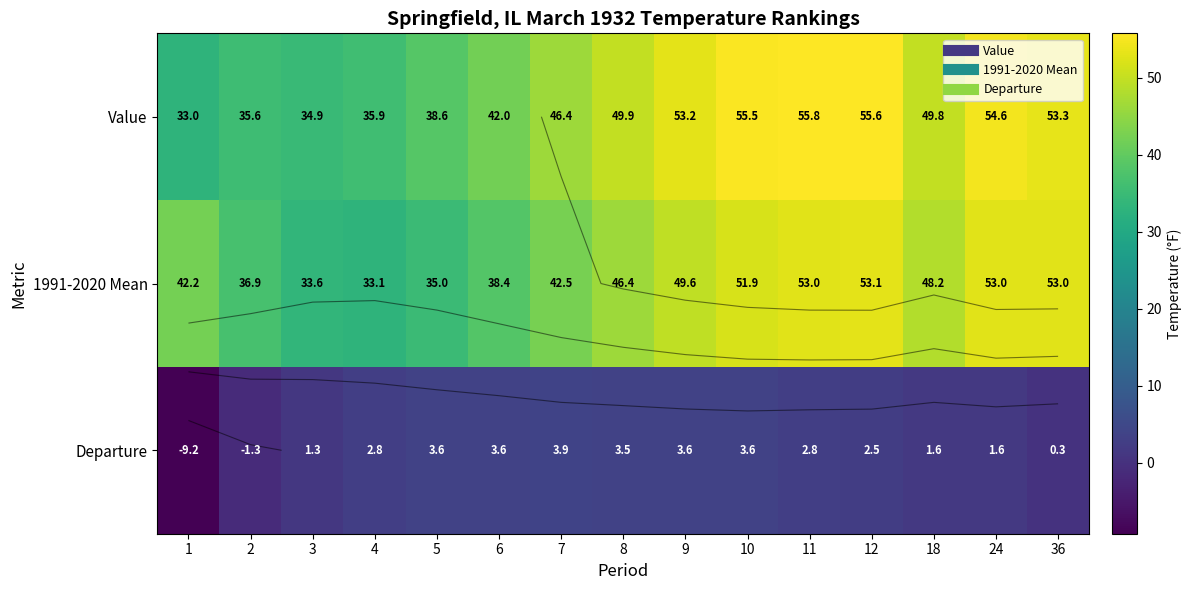

At how many categories does at least one series exceed 16?

15